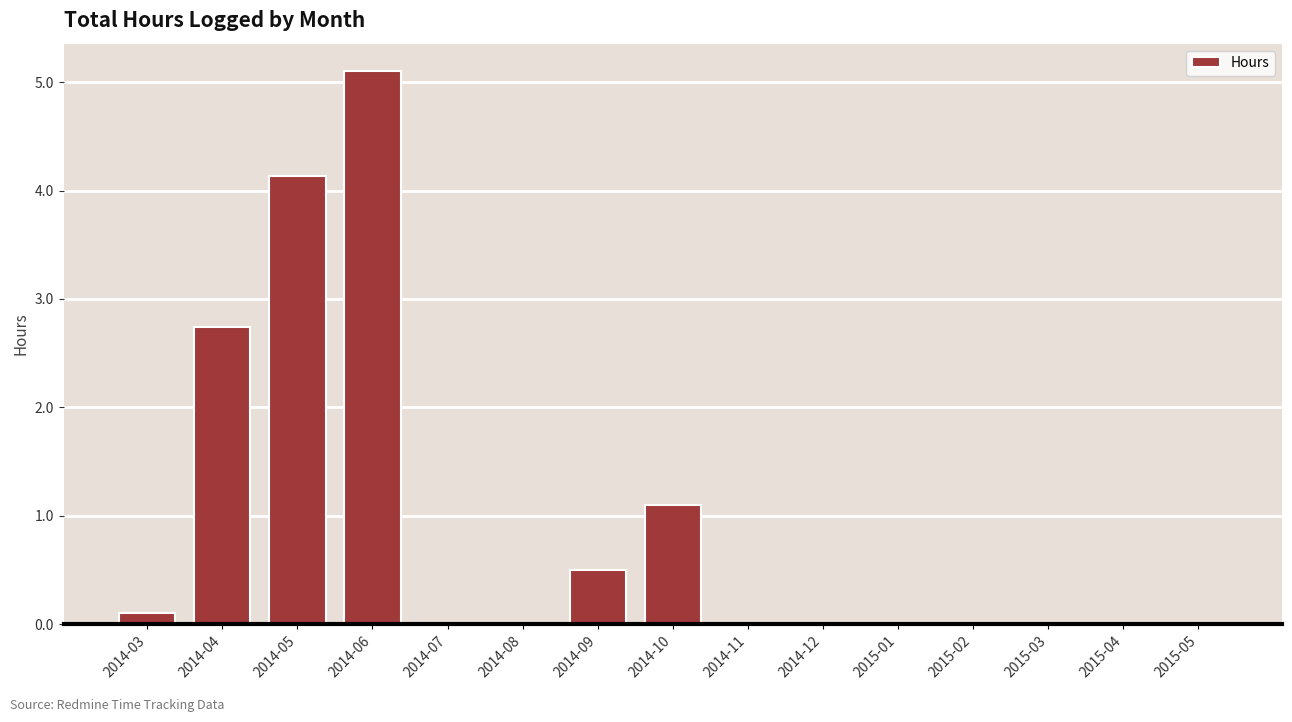

Which category has the highest value across all series?

2014-06